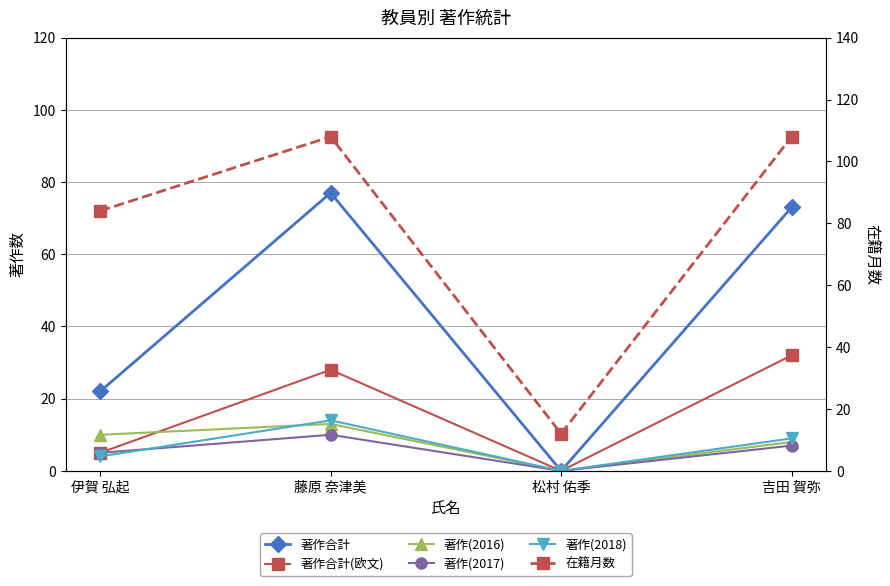

At which label is 著作合計 closest to 38?

伊賀 弘起